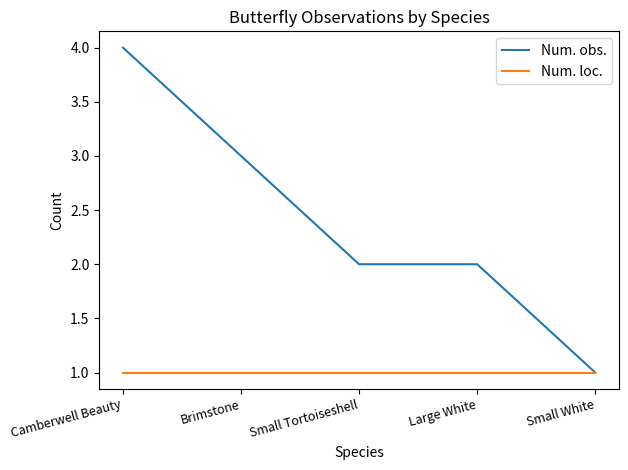

At which category is the sum across all series the highest?

Camberwell Beauty